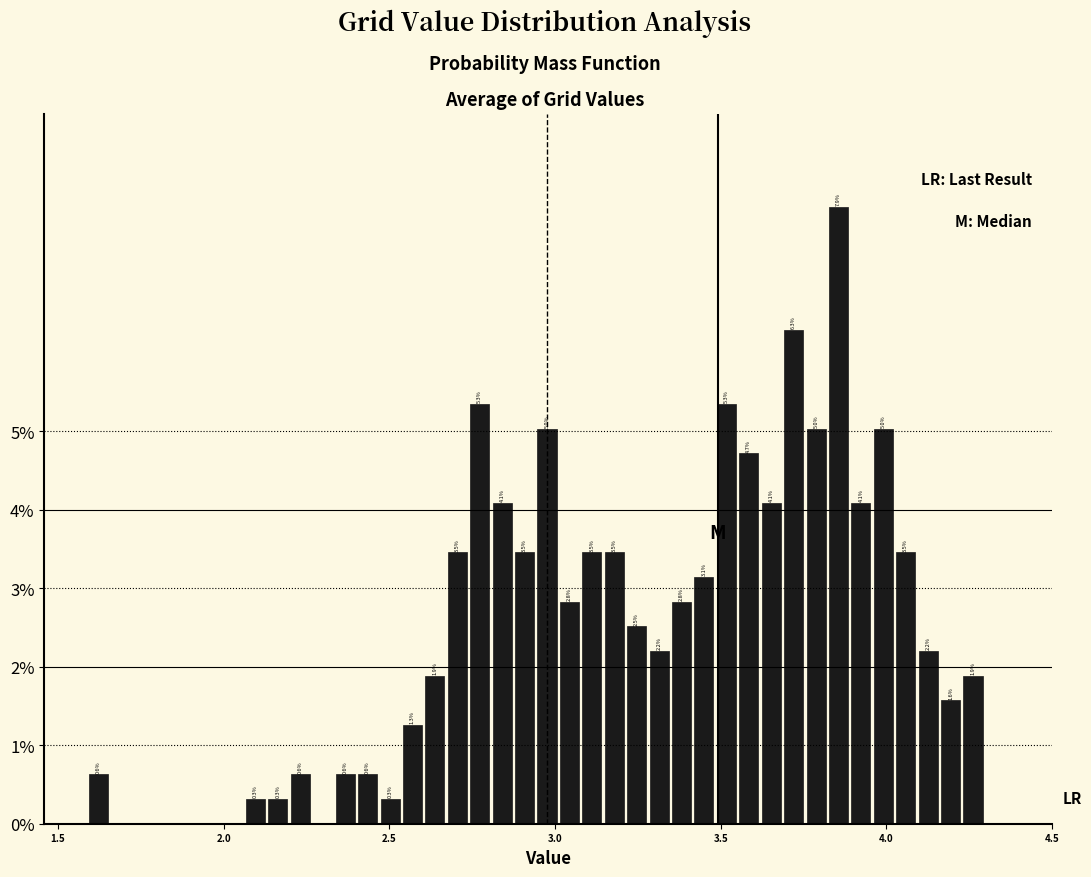

Read against the x-axis, roughly where is the centre of the tallest bar?

3.85